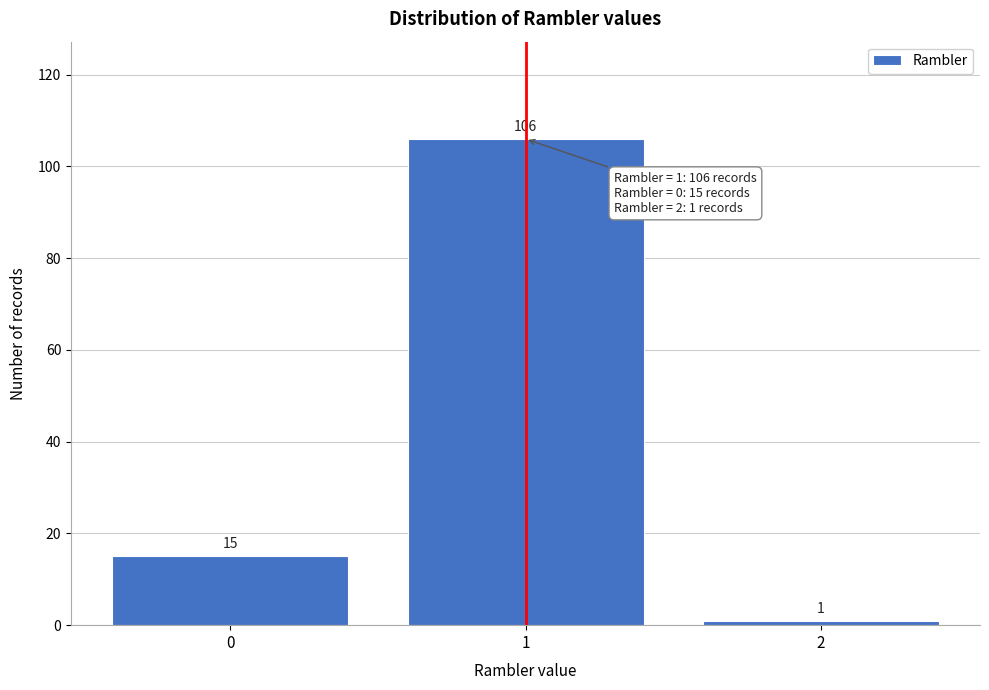

Reading right to left, transcribe all the data shown in this chart.

2=1	1=106	0=15